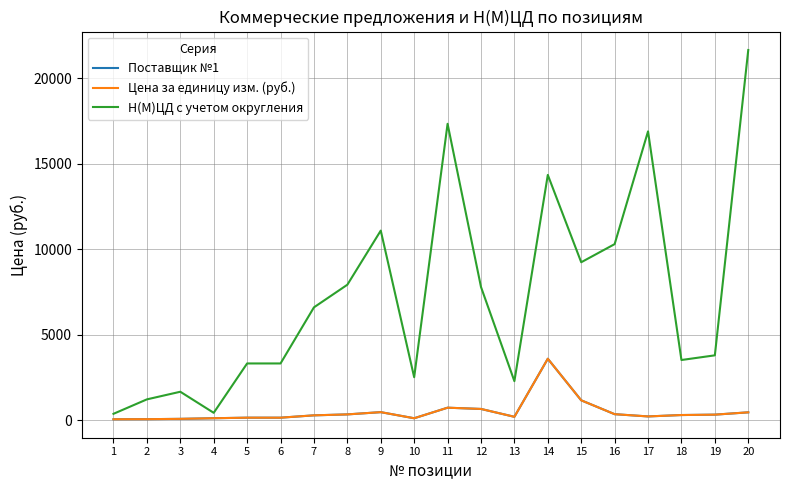

At which category does Цена за единицу изм. (руб.) reach its first local peak?

9